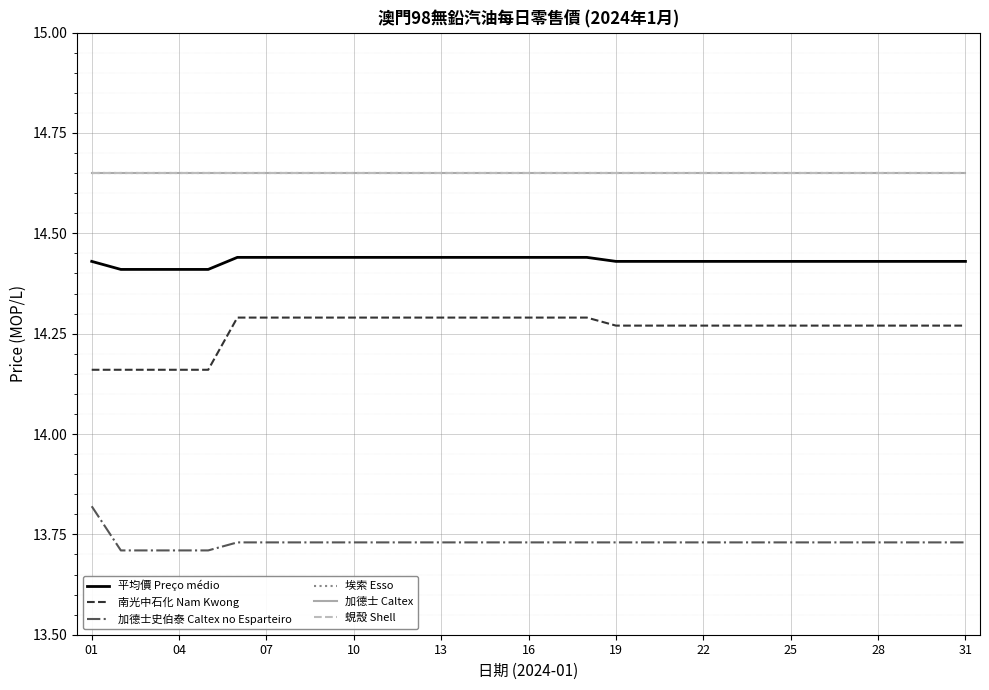

What is the label of the 31st point from the right?

01